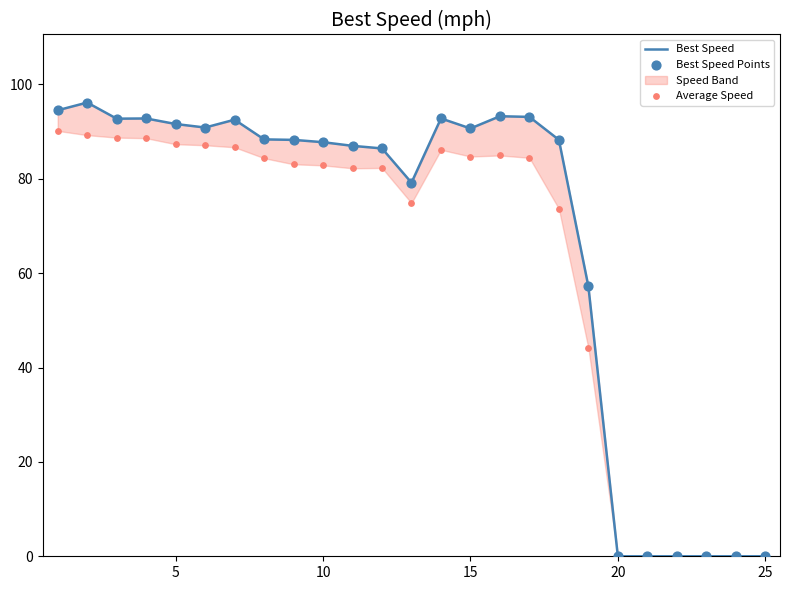

At how many categories does at least one series exceed 50?

19